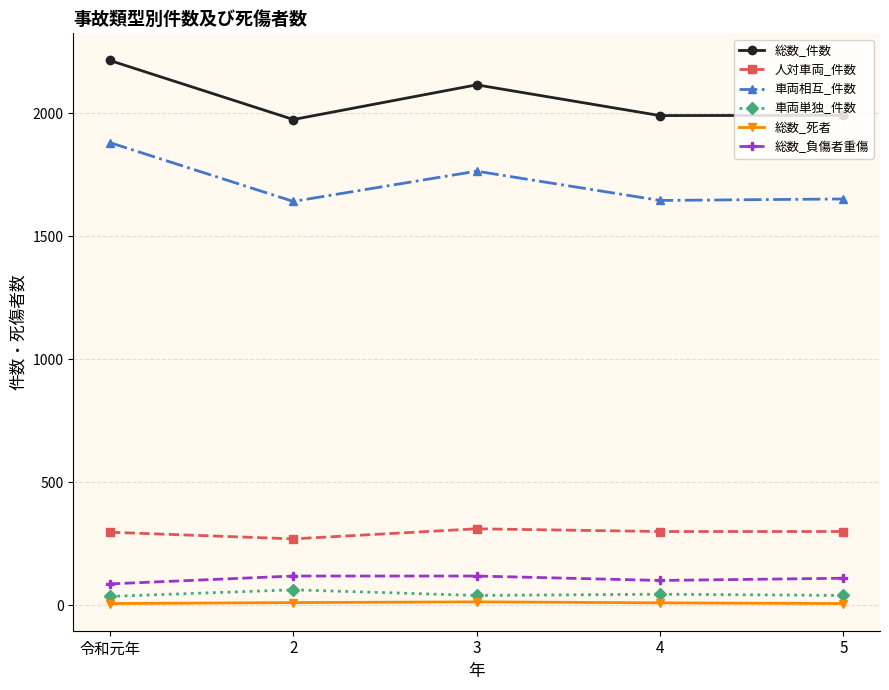

At which category does the chart reach its peak across all series?

令和元年